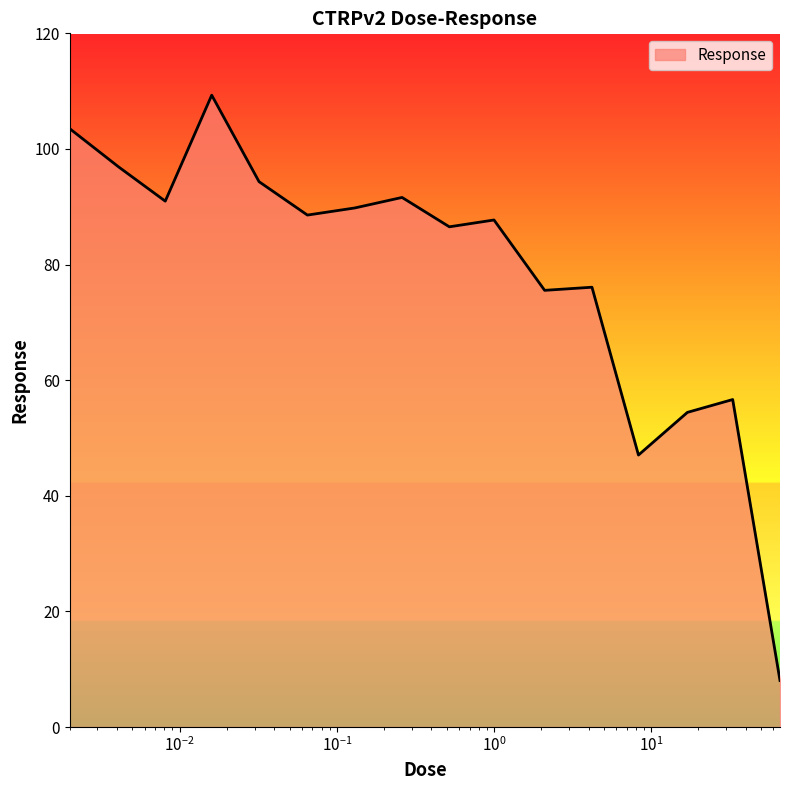

What is the difference between the maximum and minimum values?

101.3